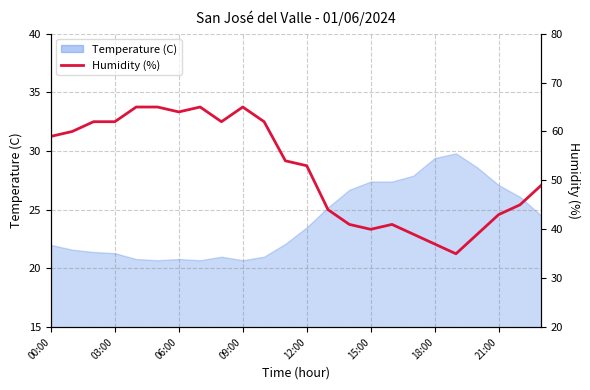

What is the average value?

52